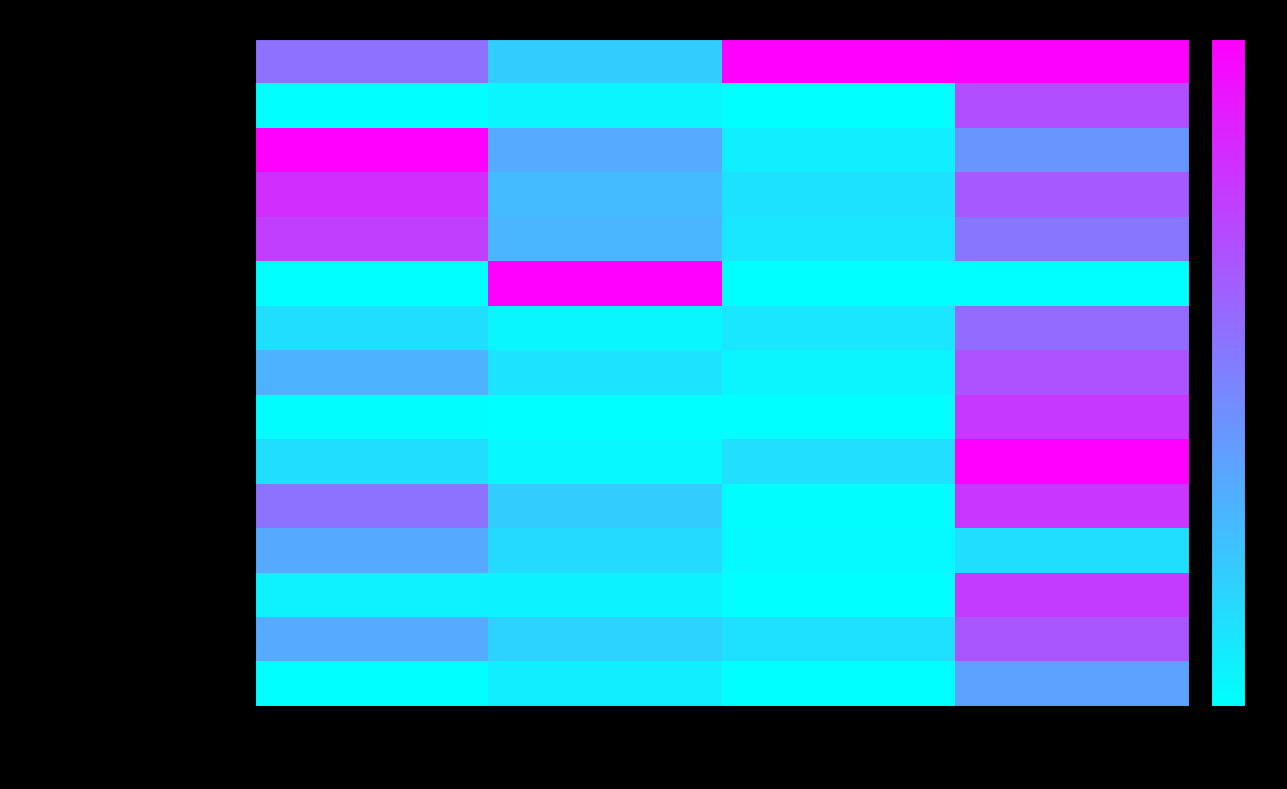

Reading left to right, transcribe all the data shown in this chart.

Ekgachai Jeratthitikul, Chirasak Sutcha...: Seite Von=-31.0	Seite Bis=-55.9	Band (numeric)=0.0	Publikationsjahr=-0.8
Hans Modell (1969): Seite Von=-70.0	Seite Bis=-67.2	Band (numeric)=-70.0	Publikationsjahr=-21.6
diverse: Seite Von=0.0	Seite Bis=-46.9	Band (numeric)=-65.2	Publikationsjahr=-40.8
Lothar Forcart: Seite Von=-12.5	Seite Bis=-51.3	Band (numeric)=-61.9	Publikationsjahr=-24.8
Hans Modell (1942): Seite Von=-17.2	Seite Bis=-49.9	Band (numeric)=-63.3	Publikationsjahr=-32.4
F. Haas: Seite Von=-70.0	Seite Bis=0.0	Band (numeric)=-70.0	Publikationsjahr=-70.0
Hans Modell (1949): Seite Von=-60.8	Seite Bis=-67.3	Band (numeric)=-63.0	Publikationsjahr=-29.6
Wolfgang Gewalt: Seite Von=-48.9	Seite Bis=-62.3	Band (numeric)=-67.1	Publikationsjahr=-22.8
Franz Traub: Seite Von=-69.3	Seite Bis=-70.0	Band (numeric)=-70.0	Publikationsjahr=-15.6
Ivan N. Bolotov et al.: Seite Von=-60.8	Seite Bis=-67.9	Band (numeric)=-61.1	Publikationsjahr=0.0
Al. Barash, Z. Danin: Seite Von=-31.7	Seite Bis=-56.0	Band (numeric)=-69.2	Publikationsjahr=-14.8
G.W. Tryon: Seite Von=-46.6	Seite Bis=-60.0	Band (numeric)=-68.4	Publikationsjahr=-60.8
Heinz Albert Kollmann: Seite Von=-66.0	Seite Bis=-66.5	Band (numeric)=-70.0	Publikationsjahr=-16.4
Hans Modell (1964): Seite Von=-46.9	Seite Bis=-57.8	Band (numeric)=-61.6	Publikationsjahr=-23.6
Emil Adolf Rossmässler, Wilhelm Kobelt: Seite Von=-70.0	Seite Bis=-65.4	Band (numeric)=-70.0	Publikationsjahr=-44.4